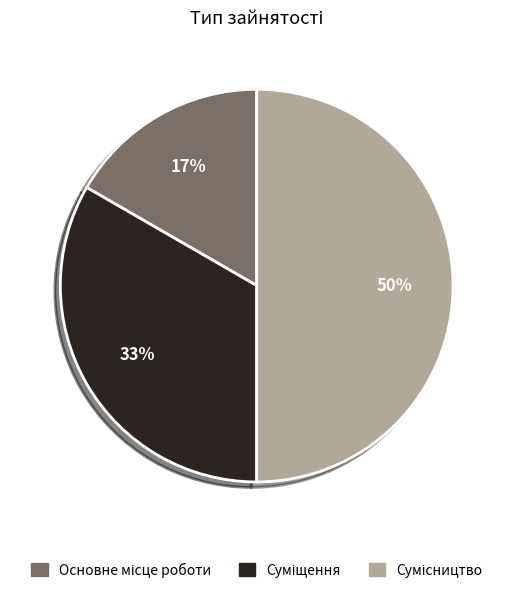

To the nearest percent, what is the difference between the largest and smallest slice percentages?

33%